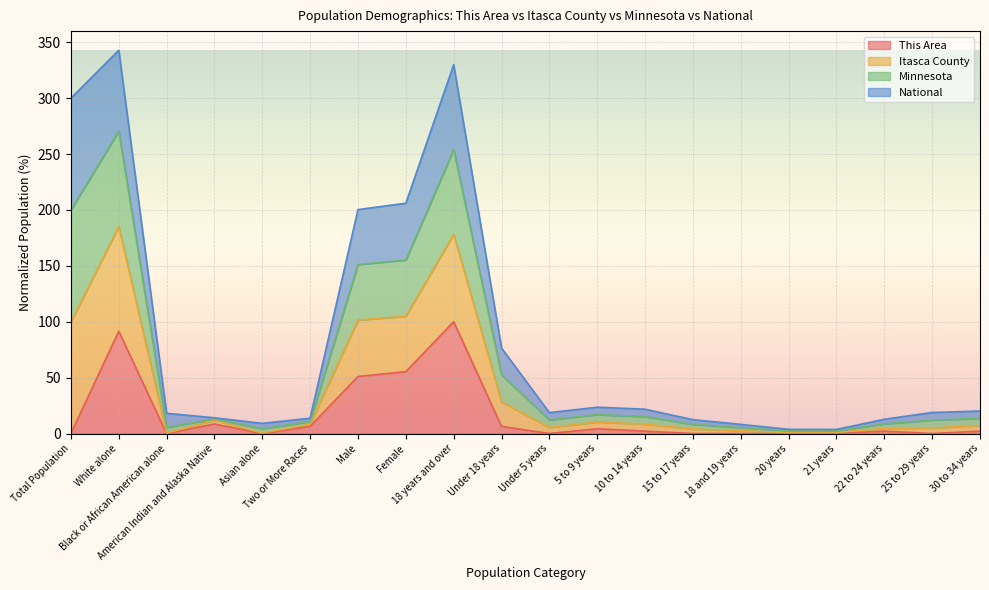

How many categories are shown in the chart?

20